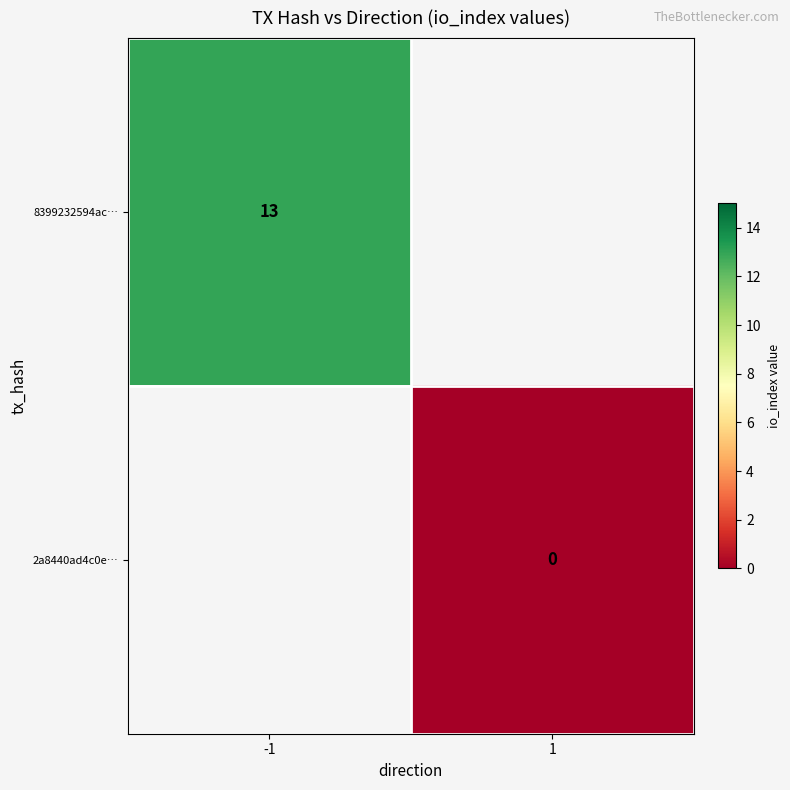

Is it true that 8399232594ac… equals 20 at -1?

False